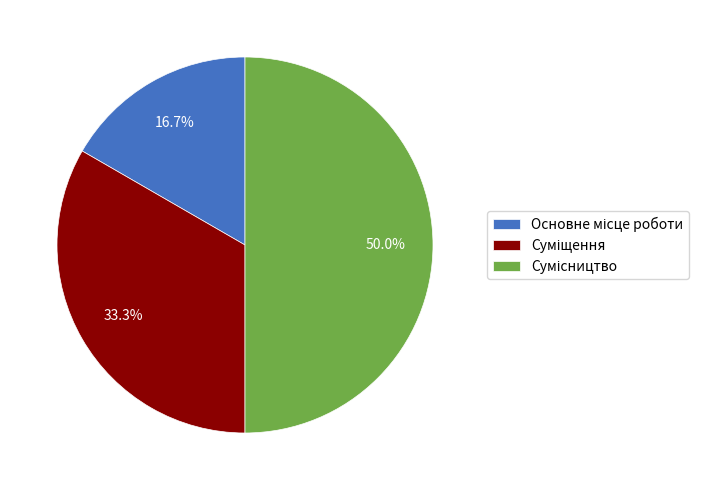

To the nearest percent, what is the difference between the largest and smallest slice percentages?

33%